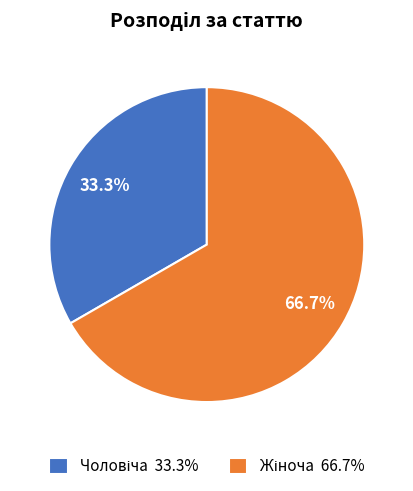

Is there any slice that represents more than half of the pie?

Yes